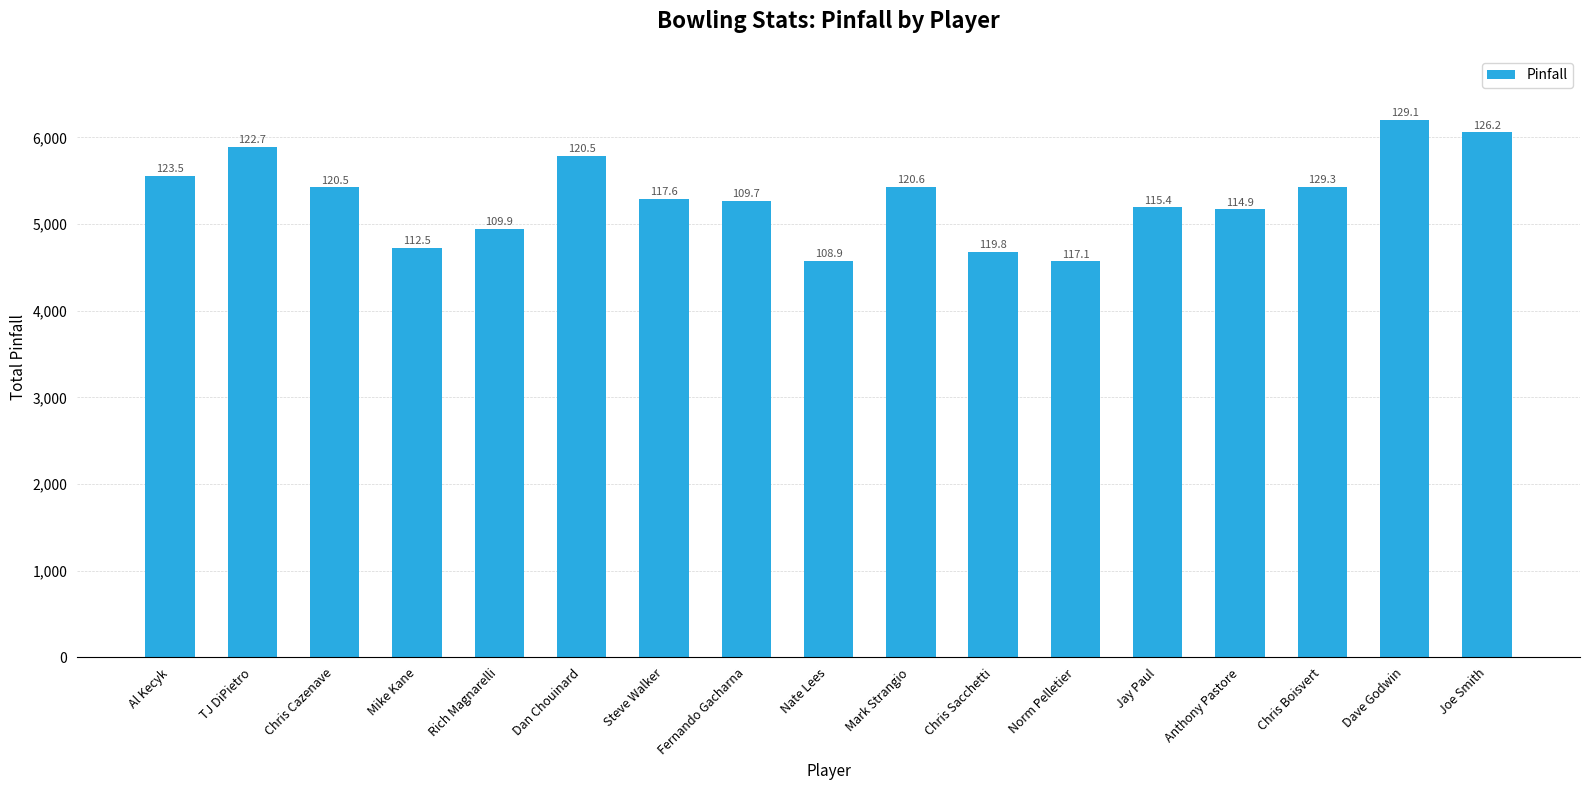

List the labels in order of value, largest first.

Dave Godwin, Joe Smith, TJ DiPietro, Dan Chouinard, Al Kecyk, Chris Boisvert, Mark Strangio, Chris Cazenave, Steve Walker, Fernando Gacharna, Jay Paul, Anthony Pastore, Rich Magnarelli, Mike Kane, Chris Sacchetti, Nate Lees, Norm Pelletier